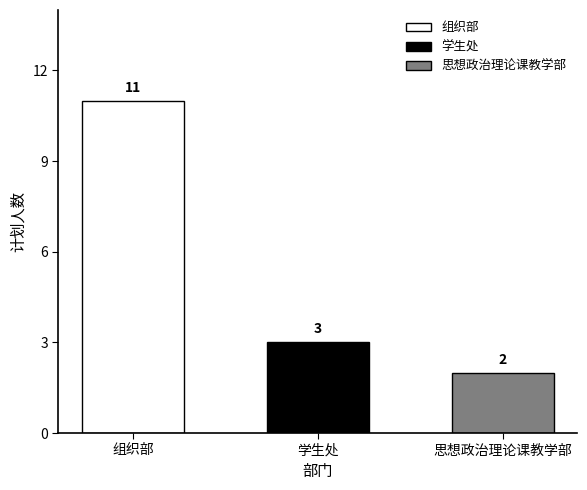

At which category does the chart reach its minimum across all series?

思想政治理论课教学部